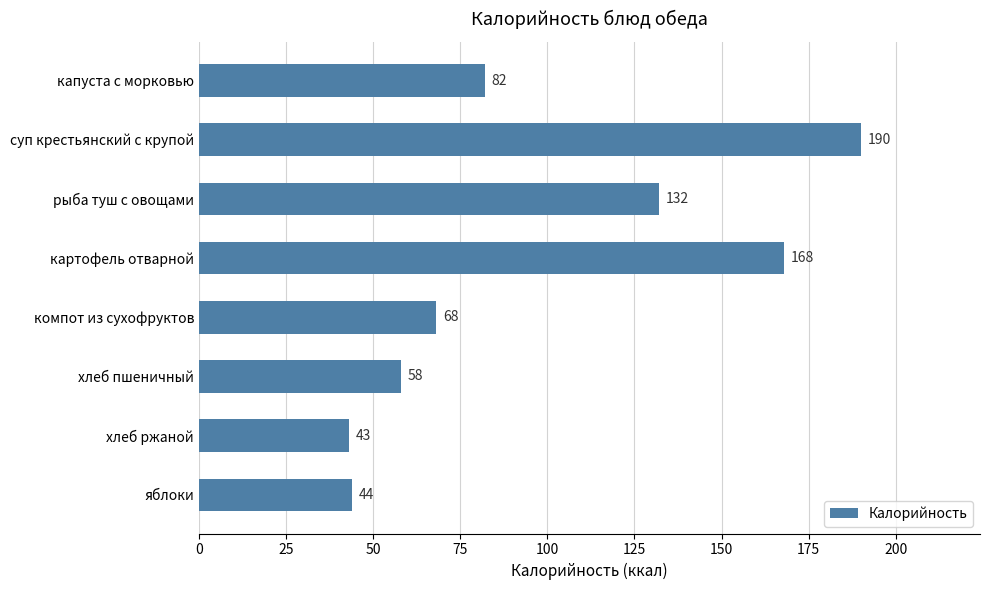

True or false: the data shows 22 at компот из сухофруктов.

False